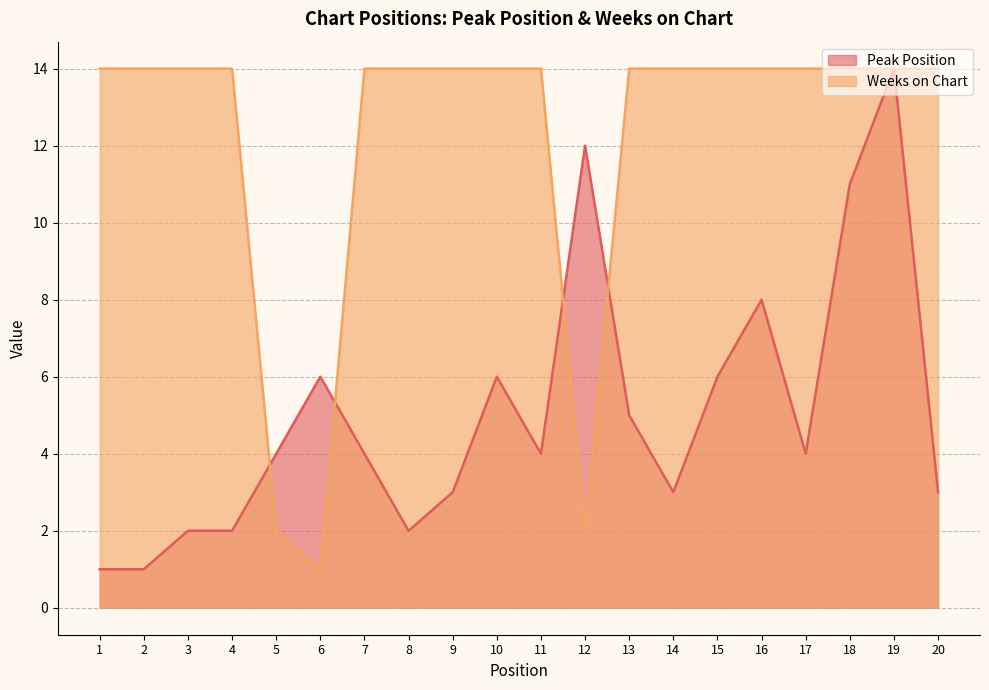

What is the difference between the maximum and minimum values in the Weeks on Chart series?

13